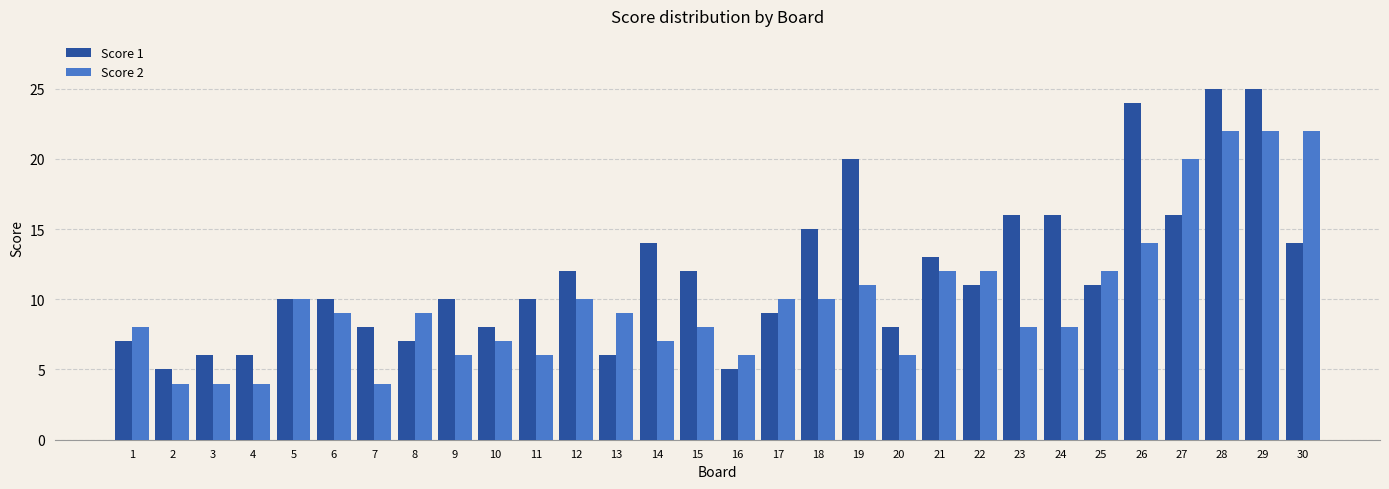

At 22, list the series in order from smallest to largest.

Score 1, Score 2